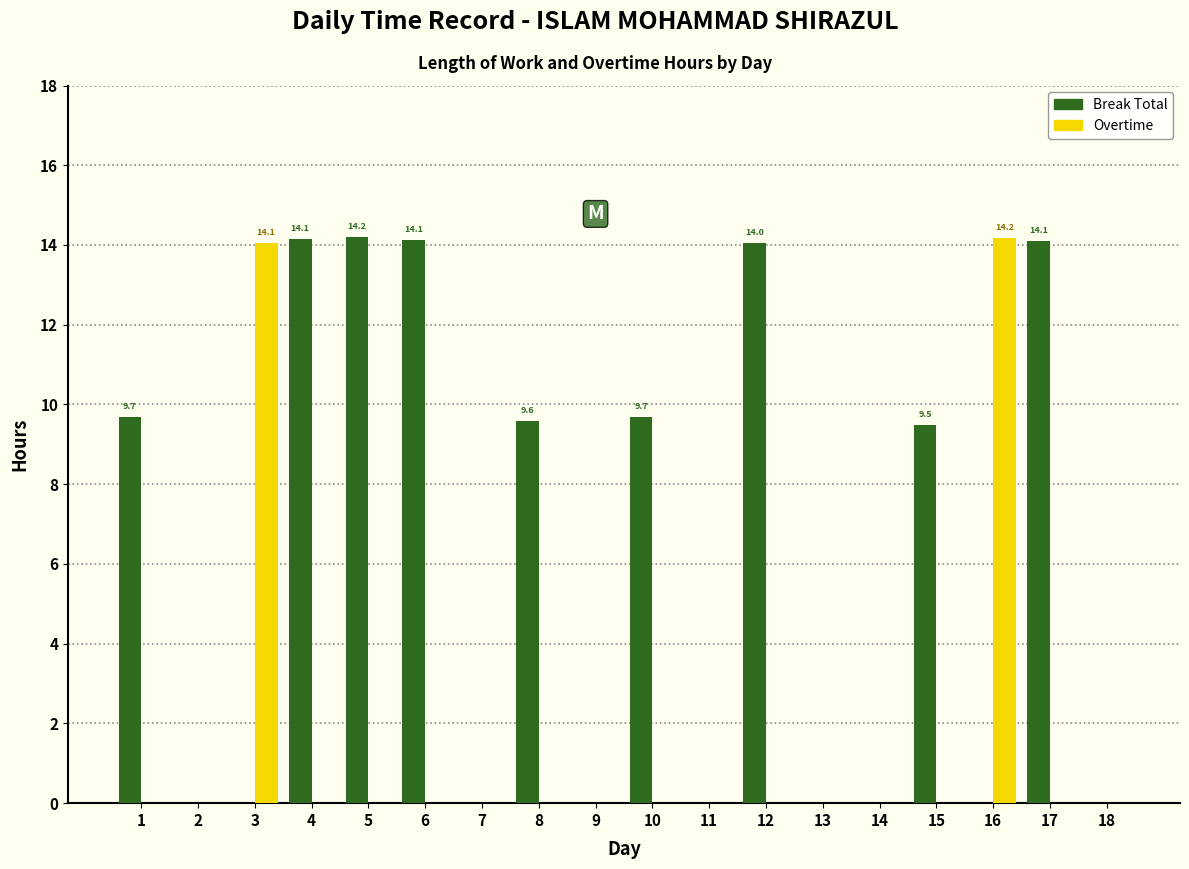

What is the highest value of the Break Total series?

14.2